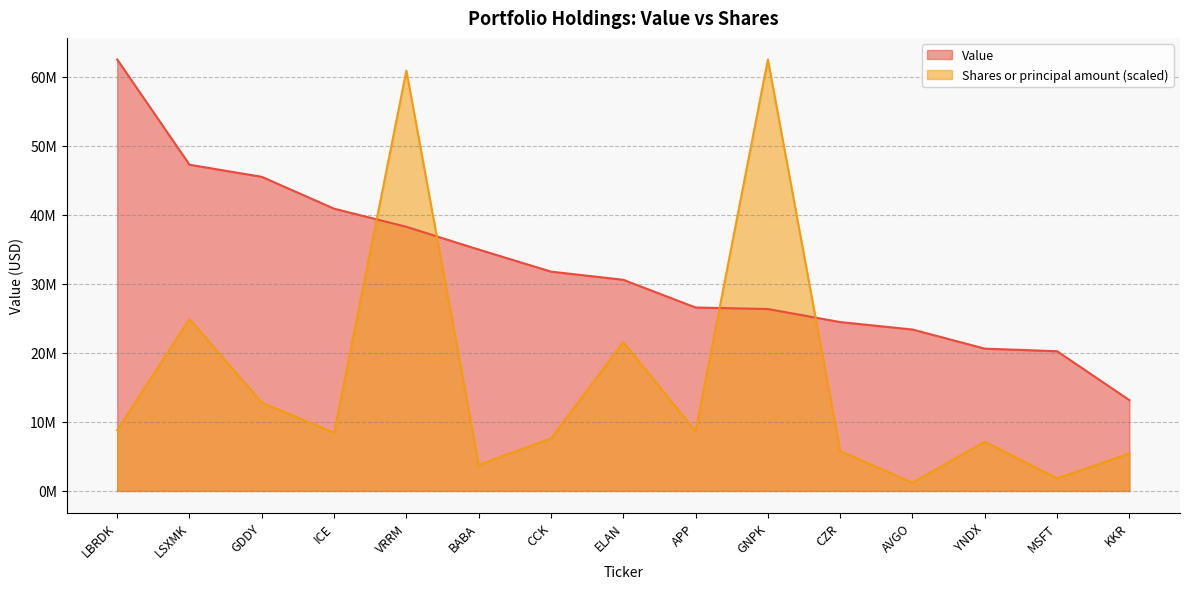

How many lines are shown in the chart?

2